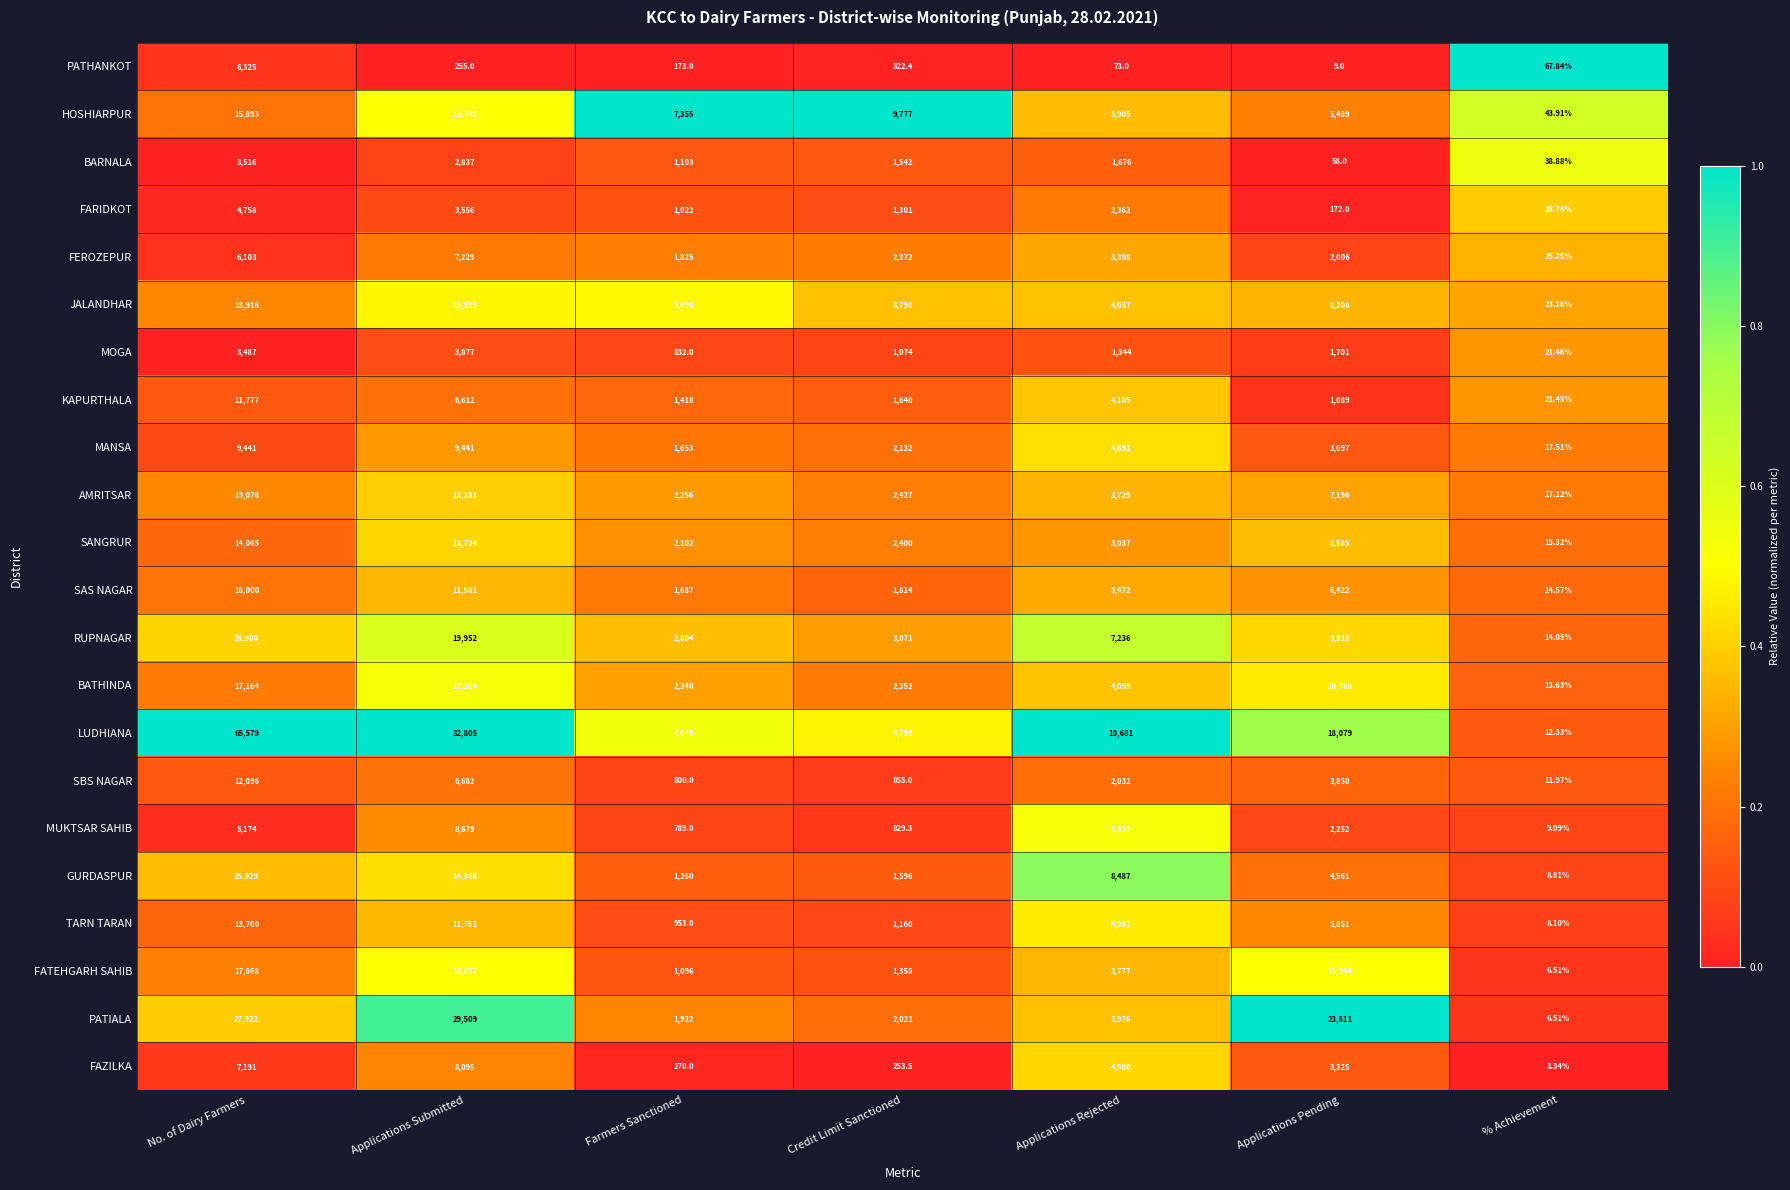

At which label does BARNALA reach its peak?

No. of Dairy Farmers